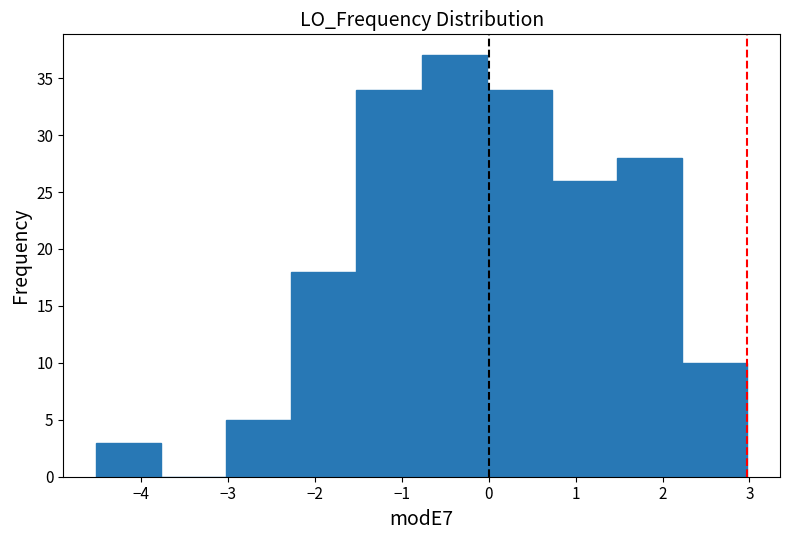

Reading left to right, transcribe this chart: for each bar, give the range it covers on the x-axis and its height. Neither the bar edges nor the heights are printed on the chart, so give them approximately, as read against the axes.

-4.5 to -3.8: 3
-3.8 to -3.0: 0
-3.0 to -2.3: 5
-2.3 to -1.5: 18
-1.5 to -0.8: 34
-0.8 to 0.0: 37
0.0 to 0.7: 34
0.7 to 1.5: 26
1.5 to 2.2: 28
2.2 to 3.0: 10